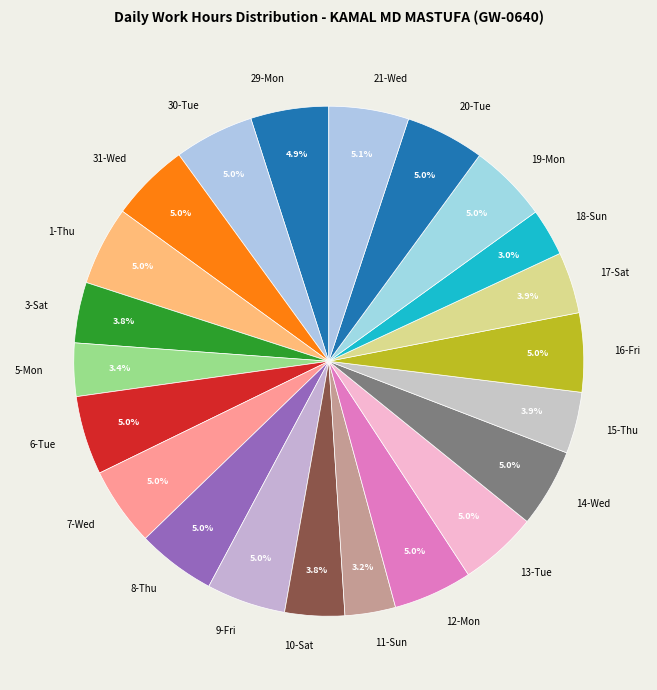

What portion of the pie excludes 18-Sun?

97.0%